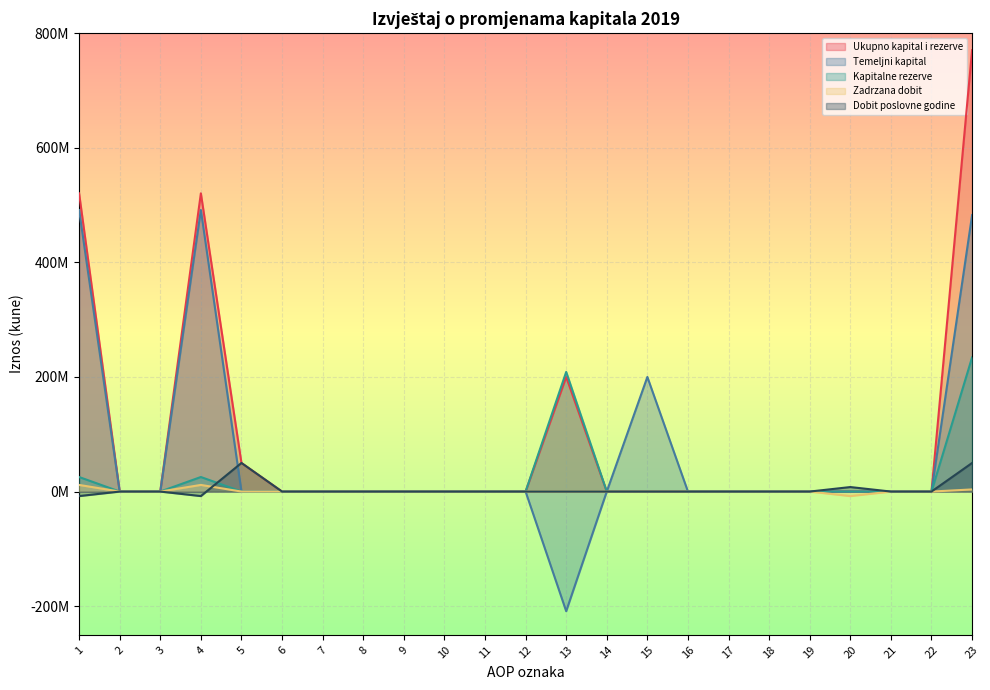

How many lines are shown in the chart?

5